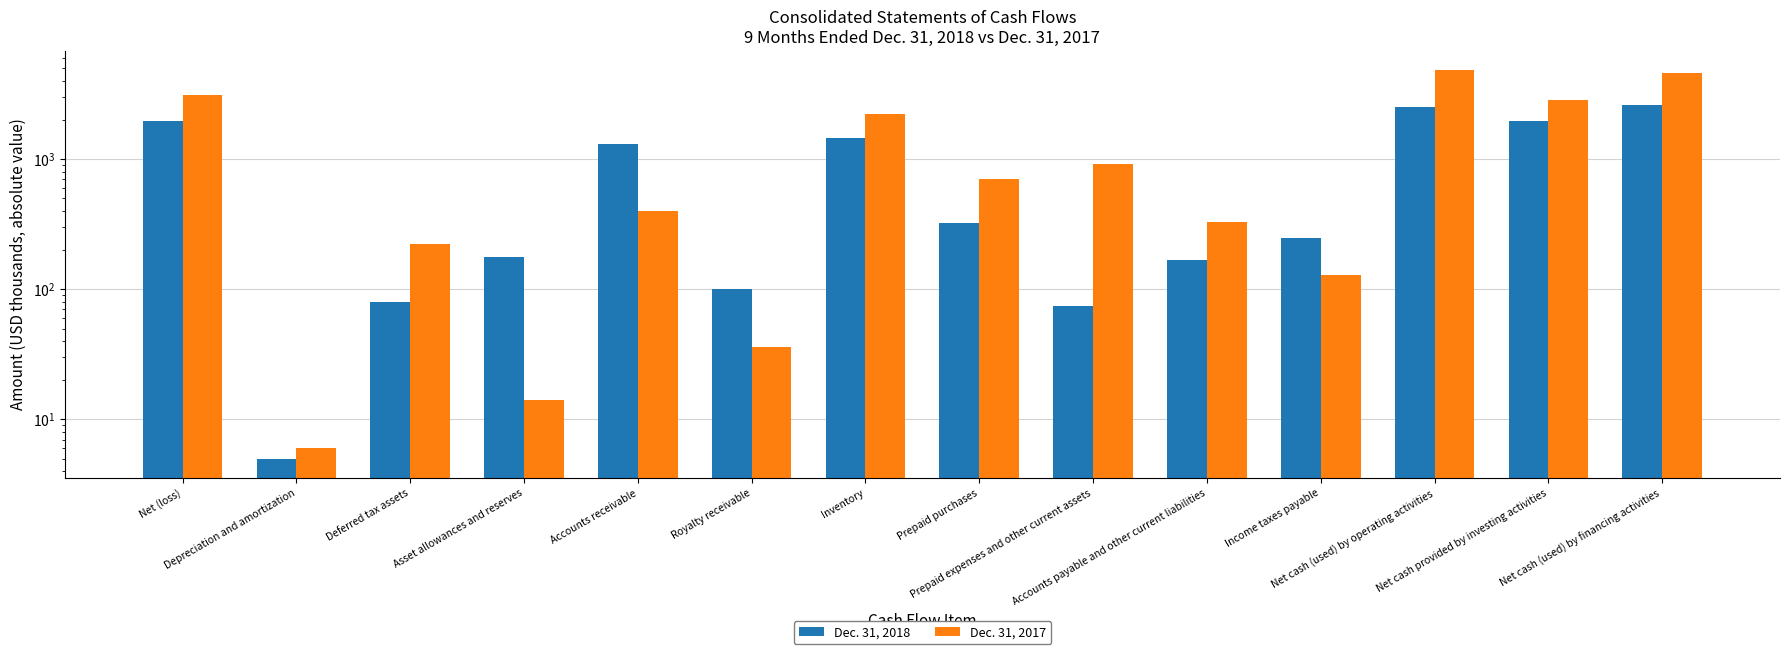

What is the label of the 14th bar from the left?

Net cash (used) by financing activities